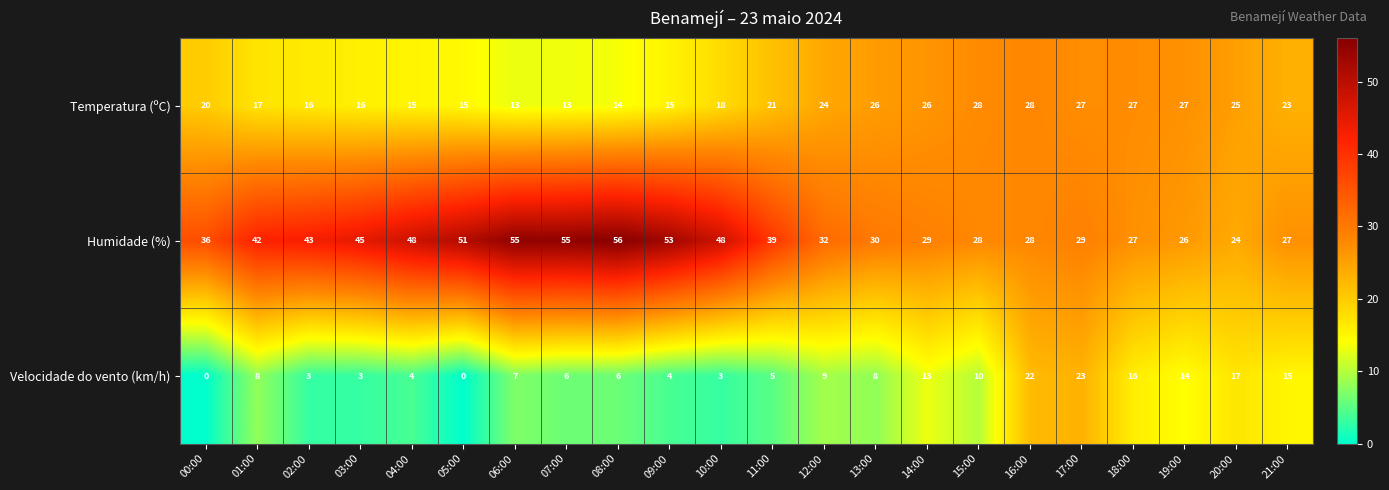

What is the approximate value of Temperatura (ºC) at 16:00, to the nearest 5?

30